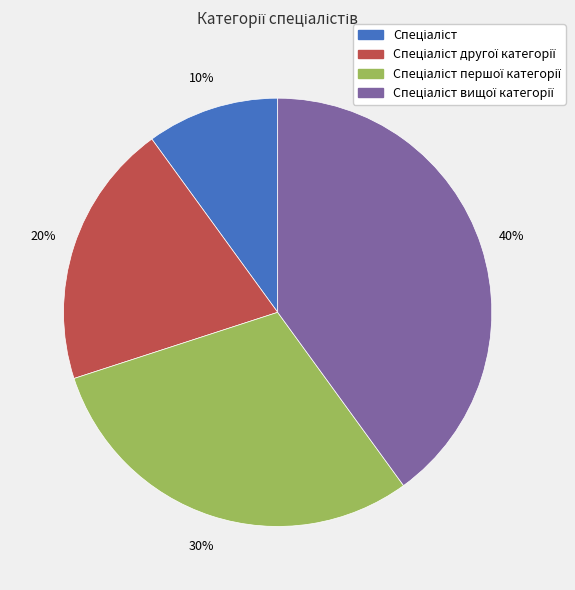

Is there any slice that represents more than half of the pie?

No